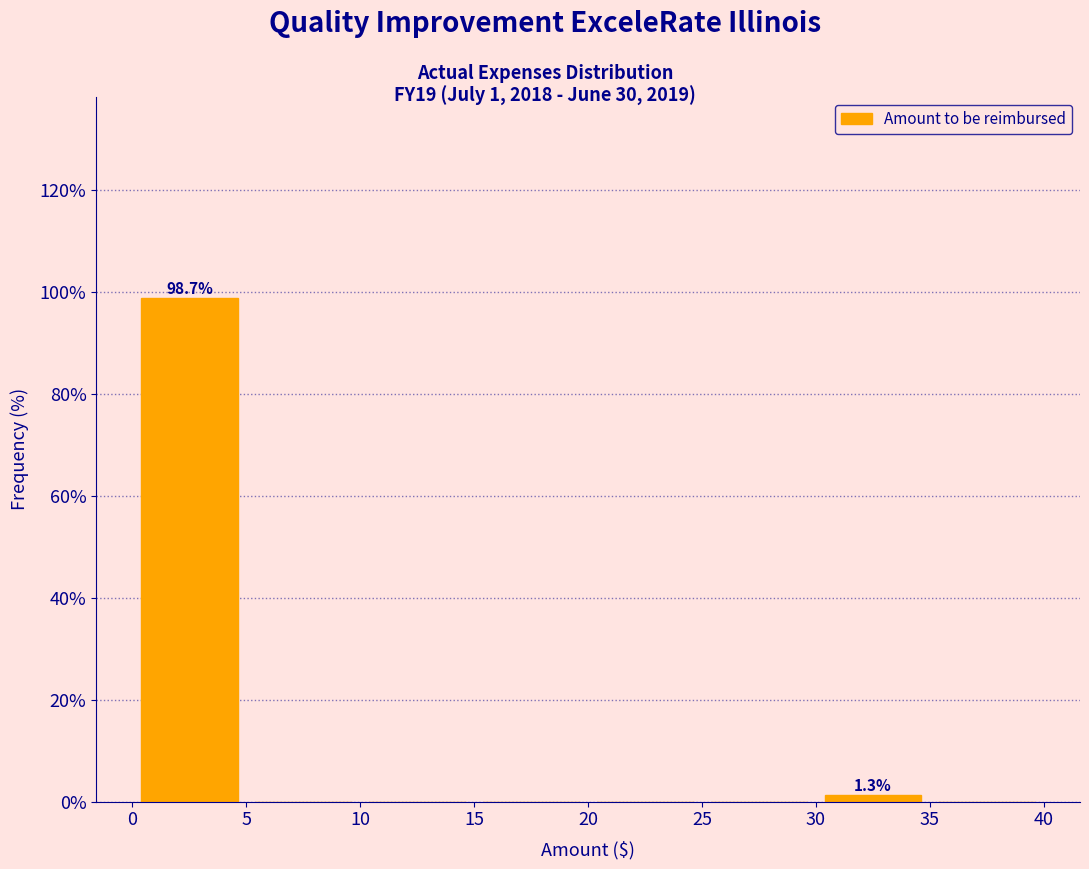

Which range on the x-axis has the tallest bar?

0 to 5